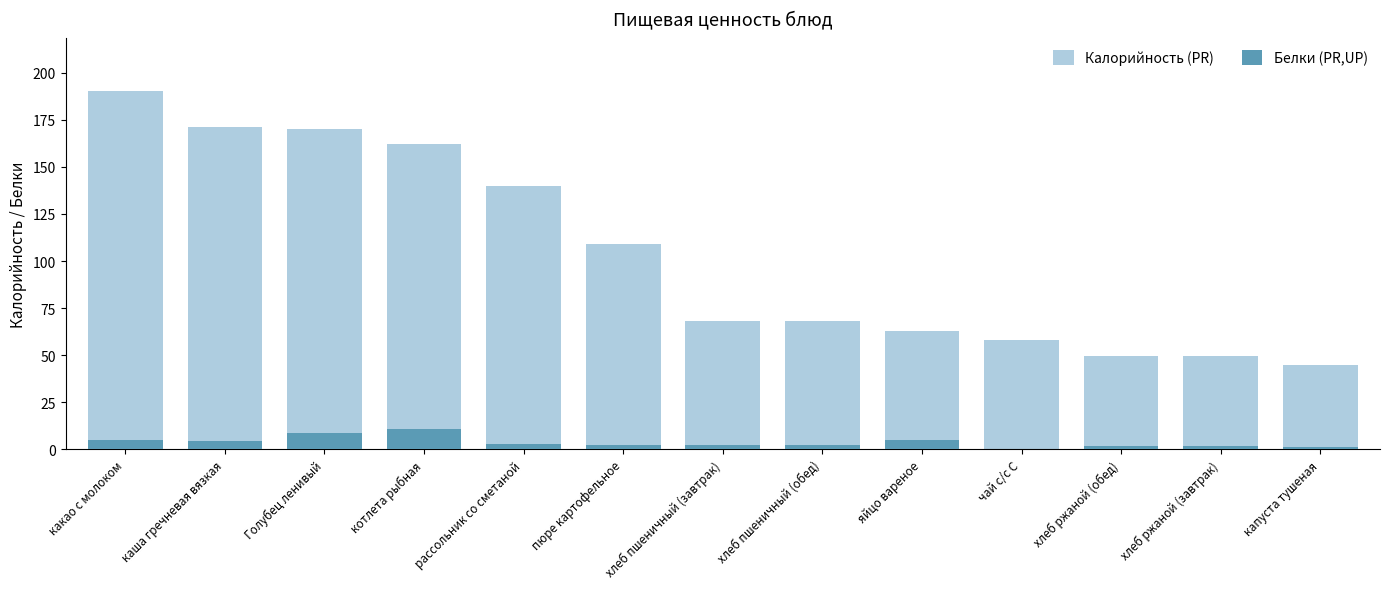

Reading right to left, extract all data points from this chart.

Калорийность (PR): 45.0	49.6	49.6	58.0	63.0	68.0	68.0	109.0	139.6	162.0	170.0	171.0	190.0
Белки (PR,UP): 1.2	2.0	2.0	0.2	5.1	2.3	2.3	2.1	2.9	10.9	8.5	4.5	4.9